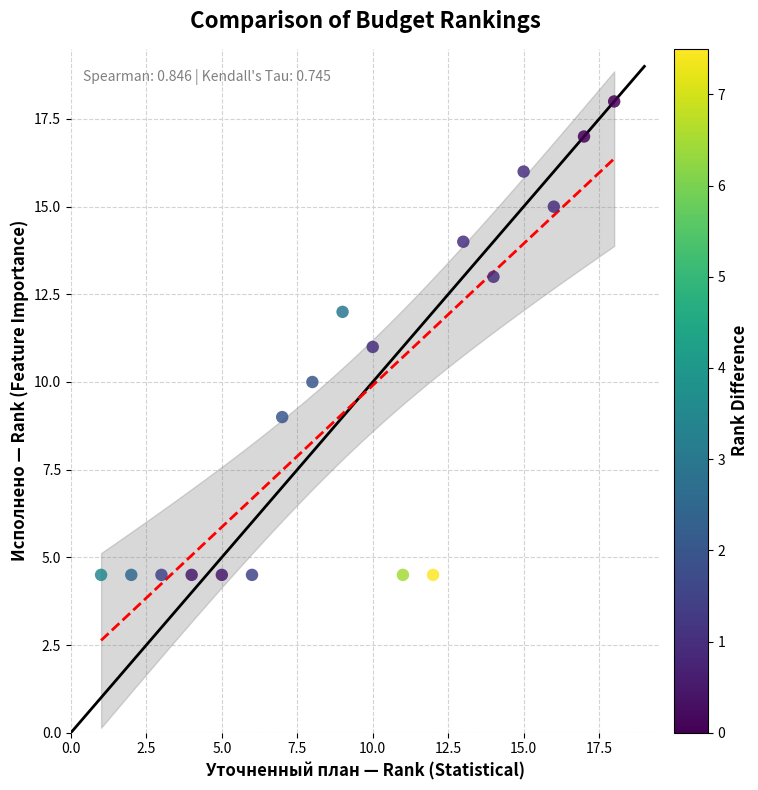

What is the range of X values (max minus min)?

17.0